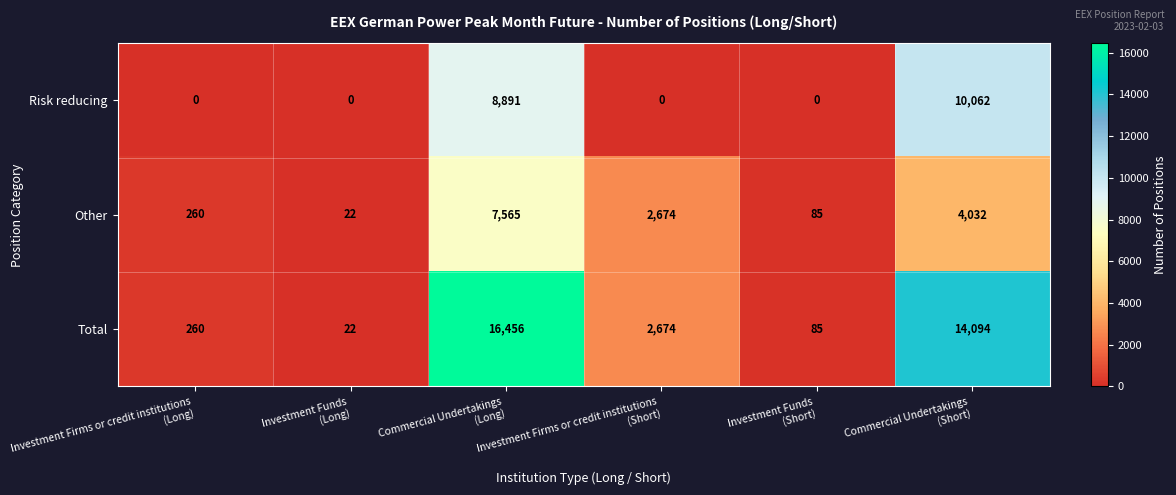

What is the spread (max minus min) of values at Commercial Undertakings
(Long)?

8891